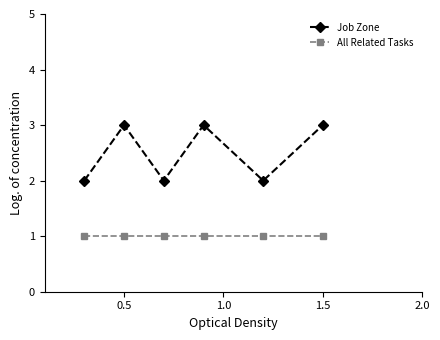

In Job Zone, how many points are lower than both neighbors (excluding endpoints)?

2